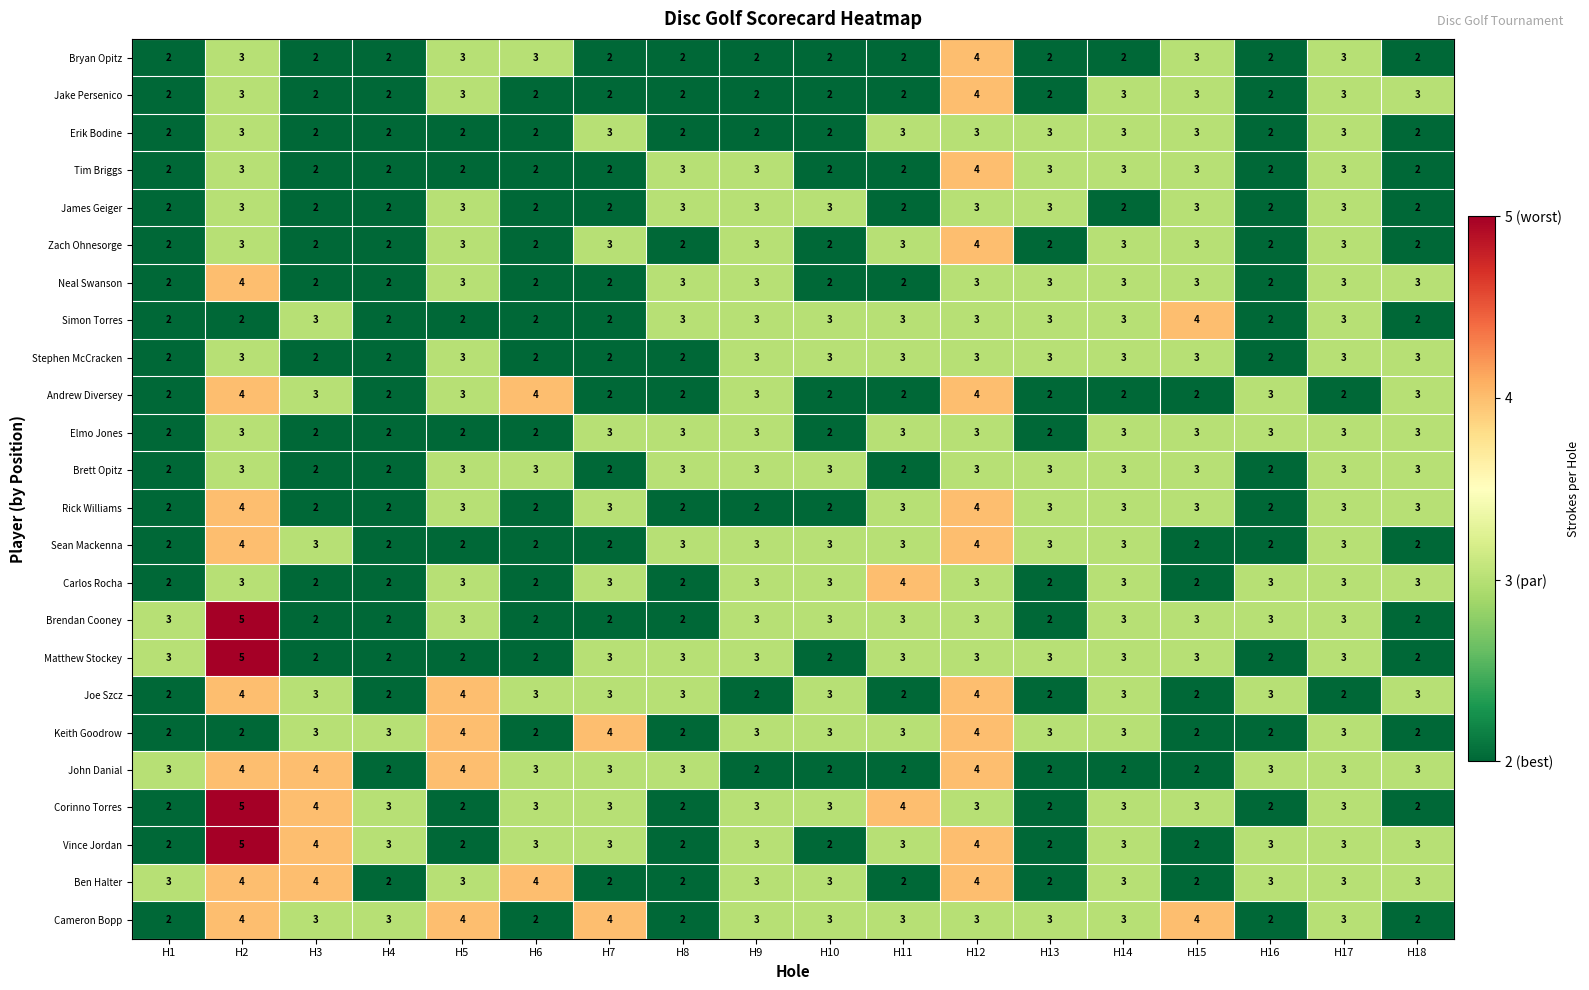

What is the maximum value shown in the chart?

5